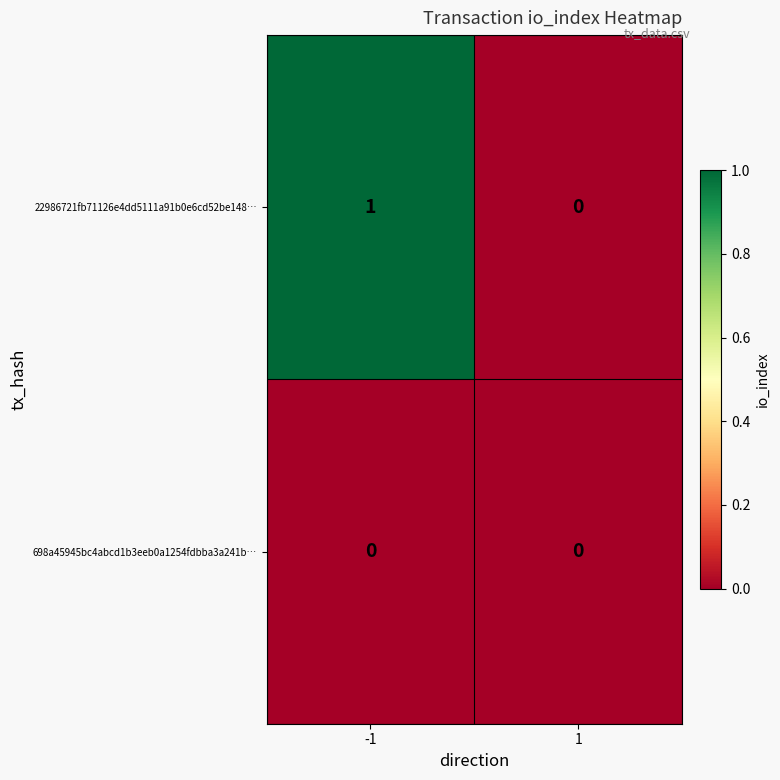

Which series has the widest spread of values?

22986721fb71126e4dd5111a91b0e6cd52be148…